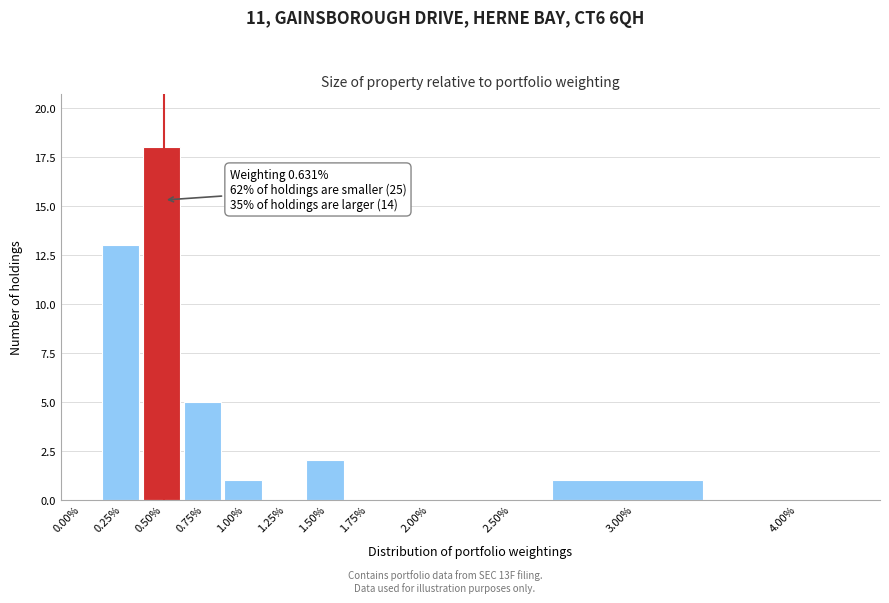

Reading left to right, list all the values displayed in this chart.

0.00%=0	0.25%=13	0.50%=18	0.75%=5	1.00%=1	1.25%=0	1.50%=2	1.75%=0	2.00%=0	2.50%=0	3.00%=1	4.00%=0